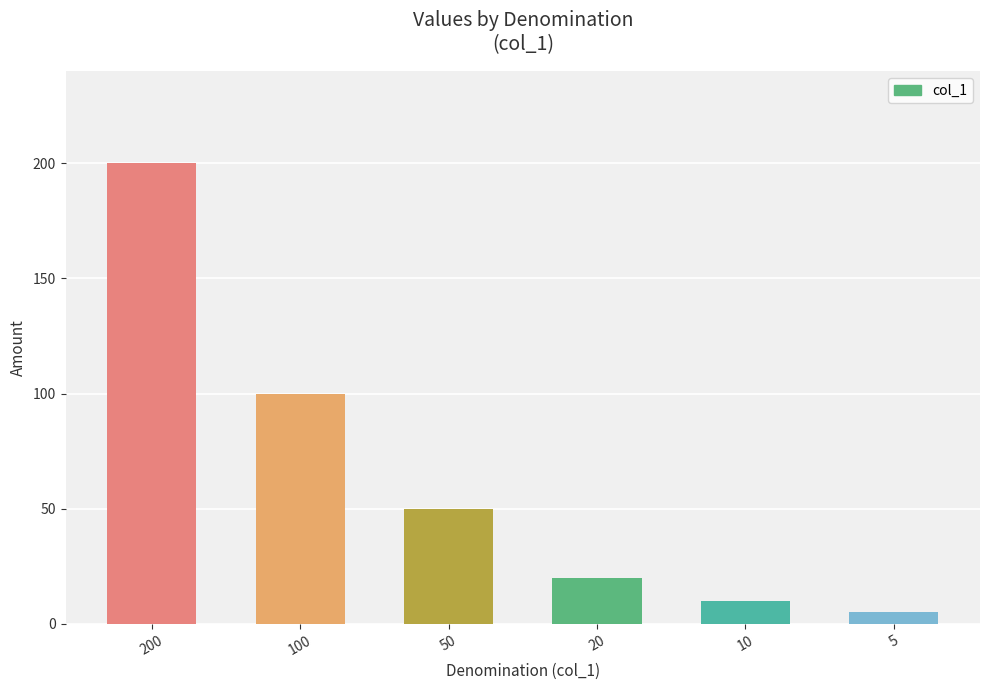

What is the sum of all values?

385